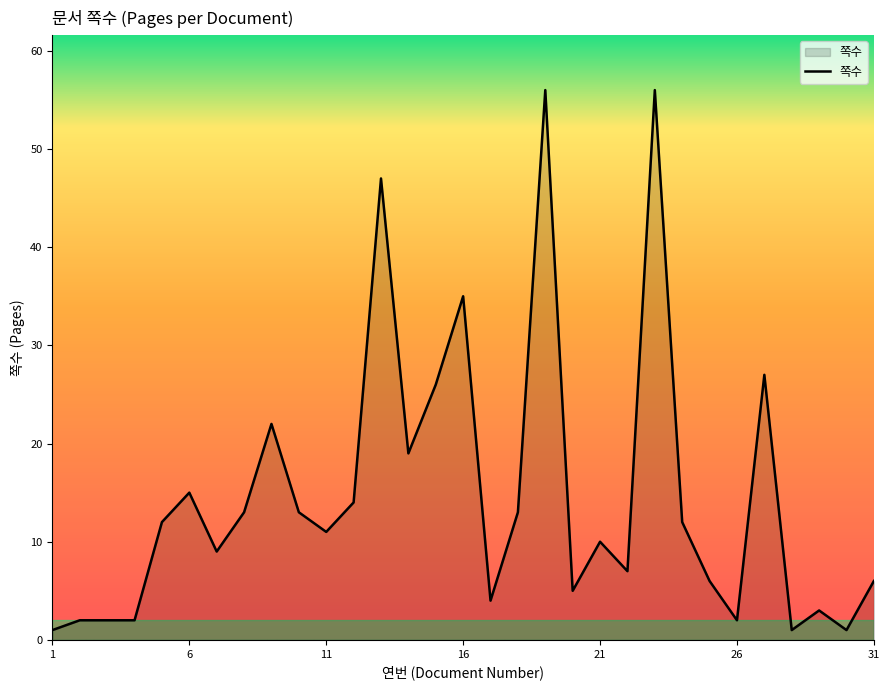

What is the maximum value shown in the chart?

56